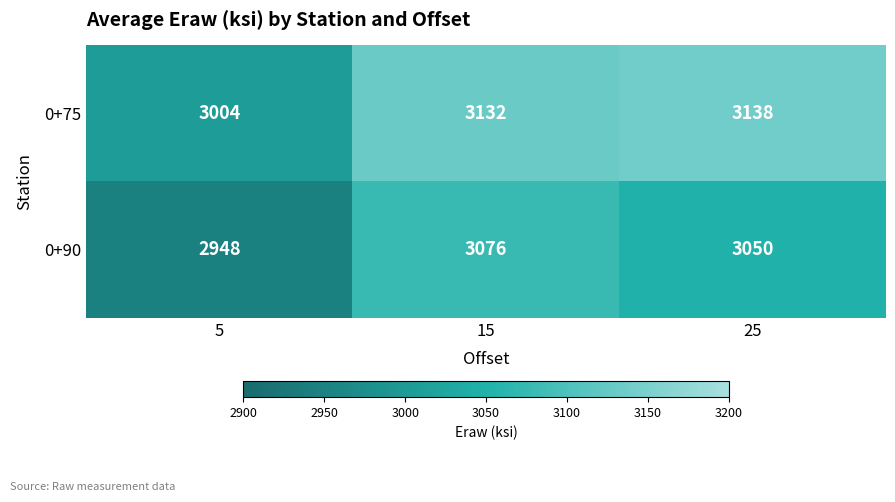

True or false: 0+75 has a value of 3004 at 5.

True